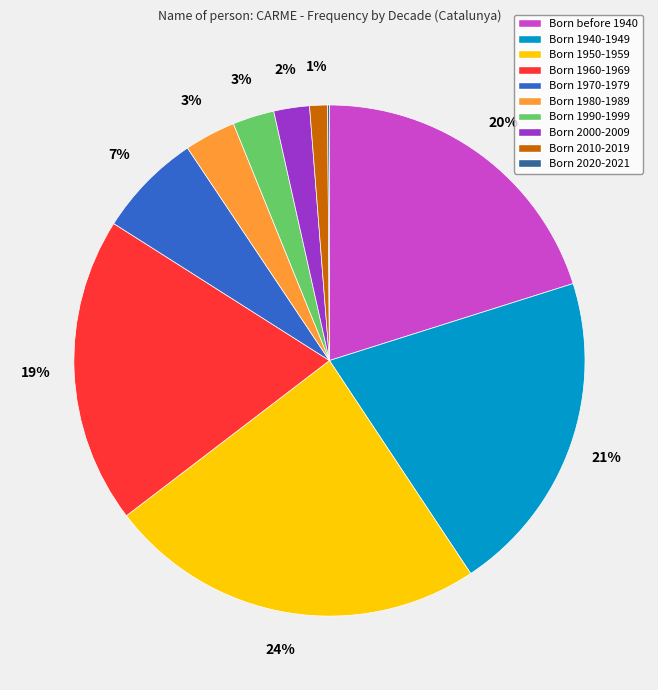

Which category has the biggest portion of the pie?

Born 1950-1959